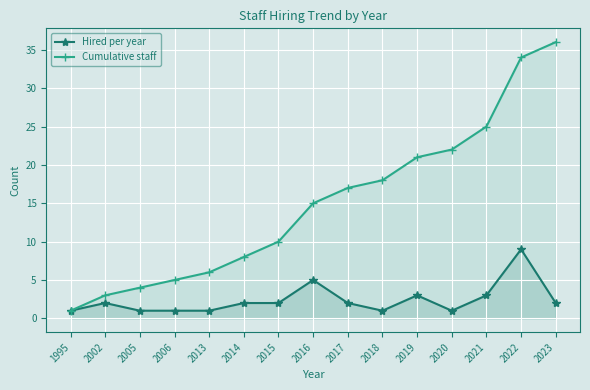

What is the difference between the maximum and minimum values in the Hired per year series?

8